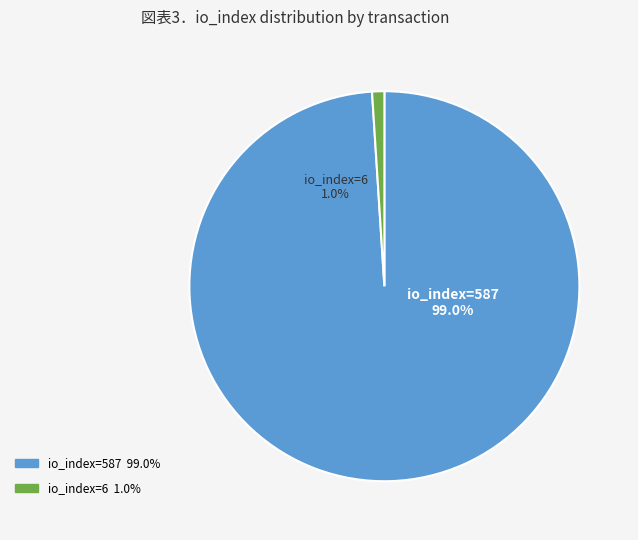

How many segments does this pie chart have?

2